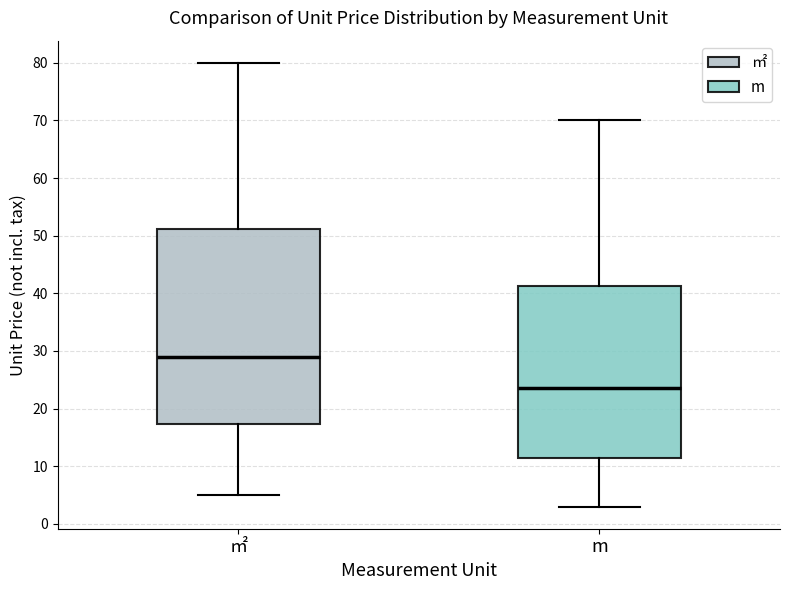

Where does the median line of the box for m sit on the y-axis? The values are not printed on the chart, so give them approximately, as read against the axis.

24